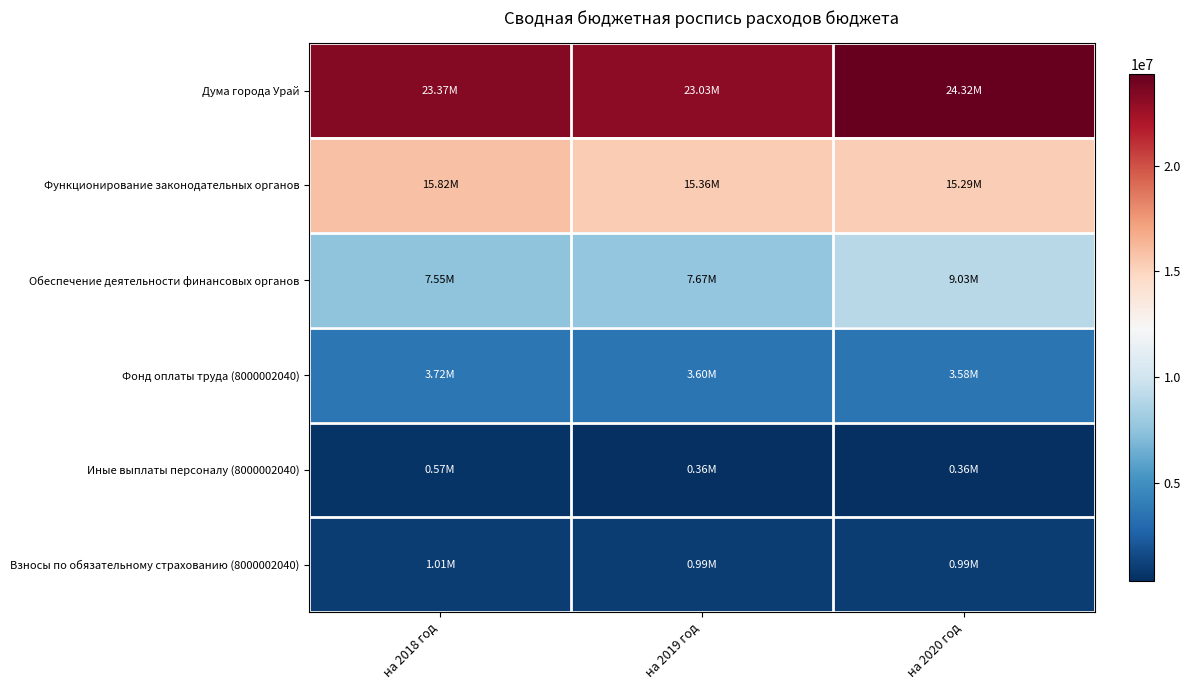

Rank the series at на 2019 год from lowest to highest value.

Иные выплаты персоналу (8000002040), Взносы по обязательному страхованию (8000002040), Фонд оплаты труда (8000002040), Обеспечение деятельности финансовых органов, Функционирование законодательных органов, Дума города Урай